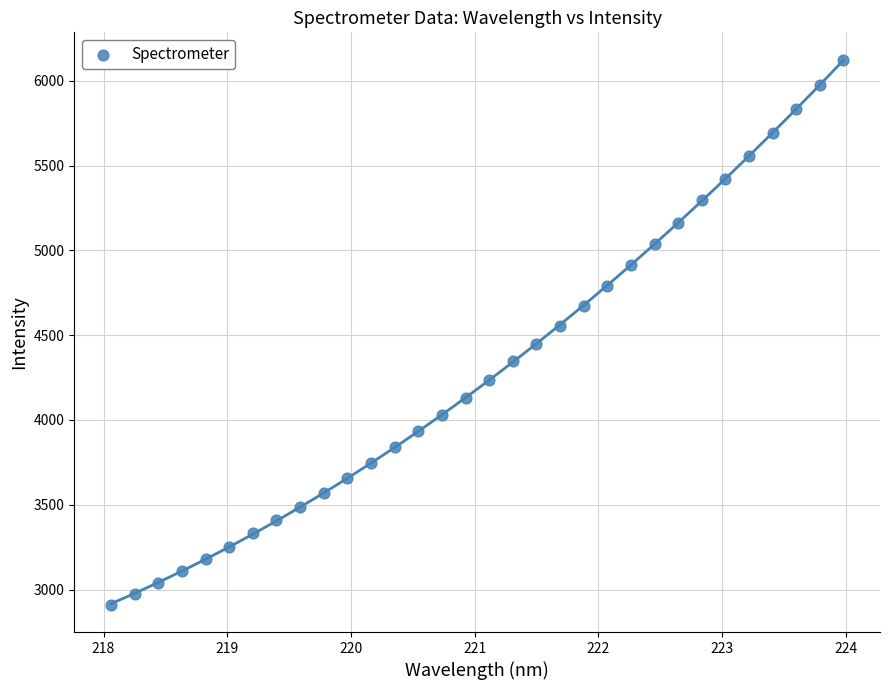

What is the range of Y values (max minus min)?

3213.6